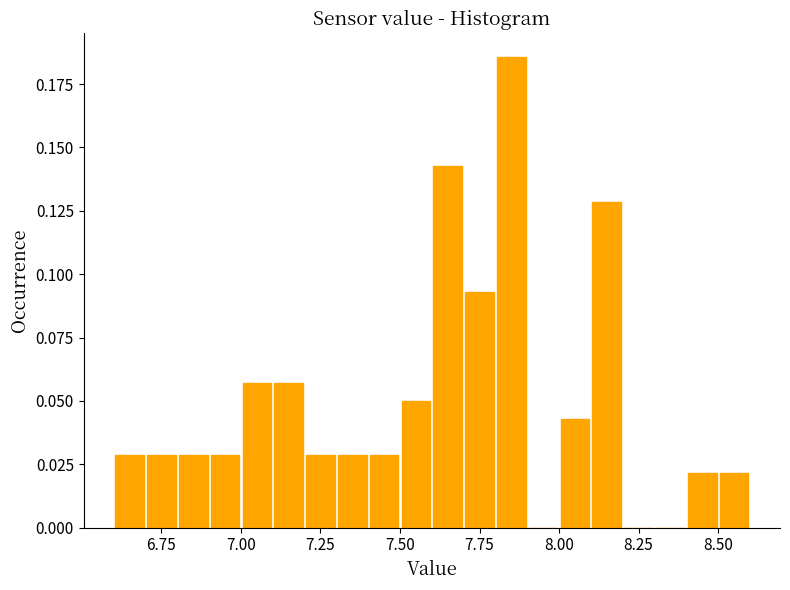

Read against the x-axis, roughly where is the centre of the tallest bar?

7.85